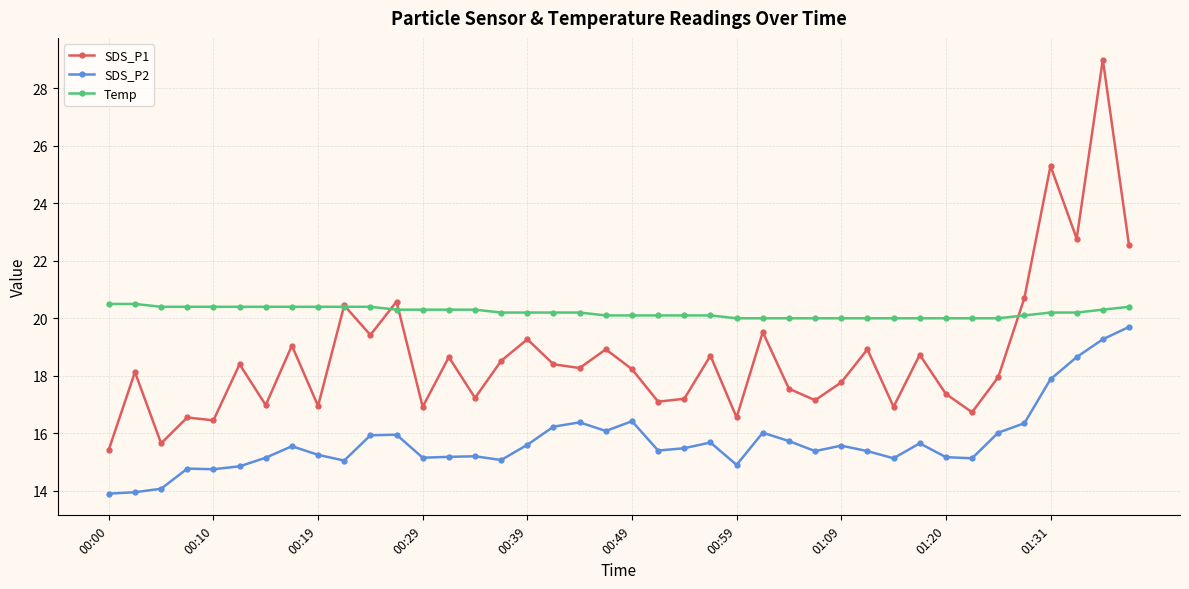

Rank the series by their maximum value, from lowest to highest.

SDS_P2, Temp, SDS_P1